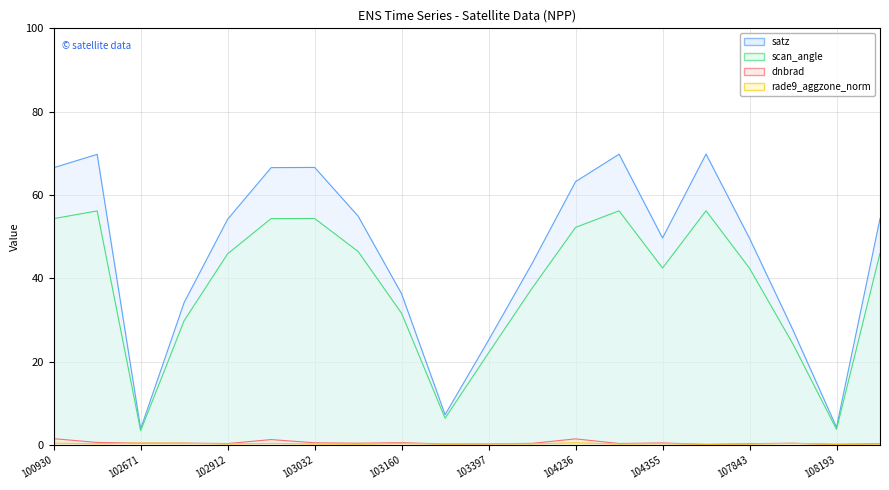

What is the difference between the scan_angle values at 104346 and 103160?

24.6